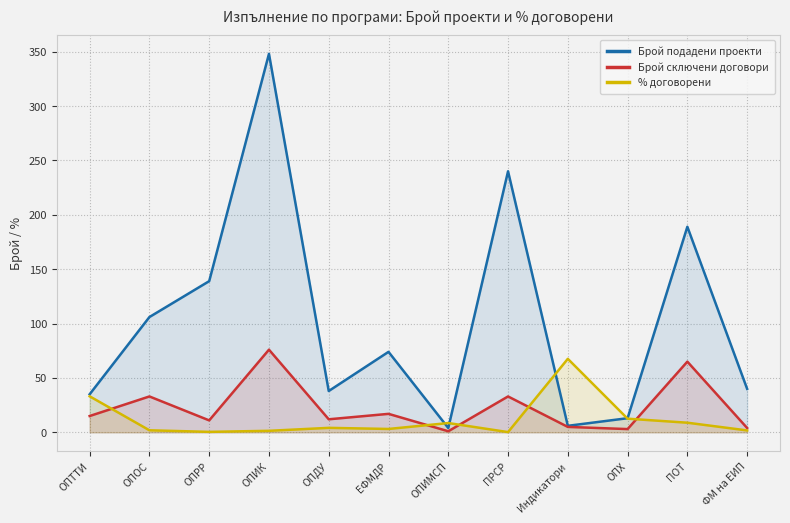

How many data points in % договорени are above 4?

6